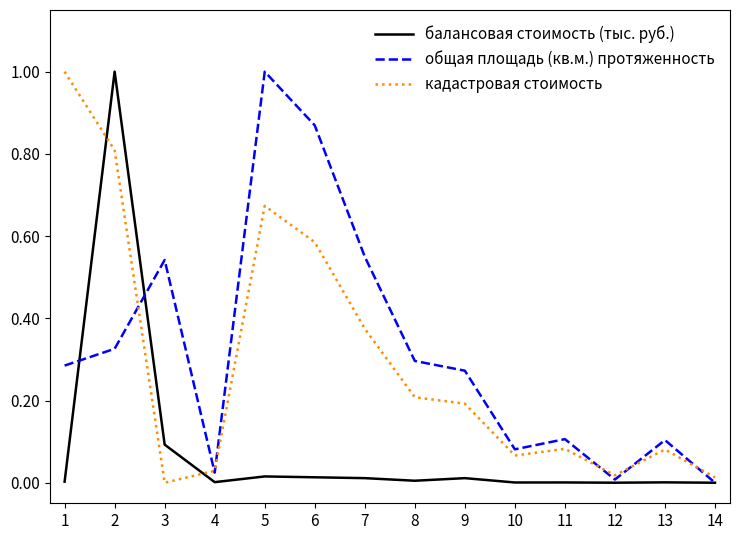

Where do кадастровая стоимость and балансовая стоимость (тыс. руб.) first cross each other?

1 and 2